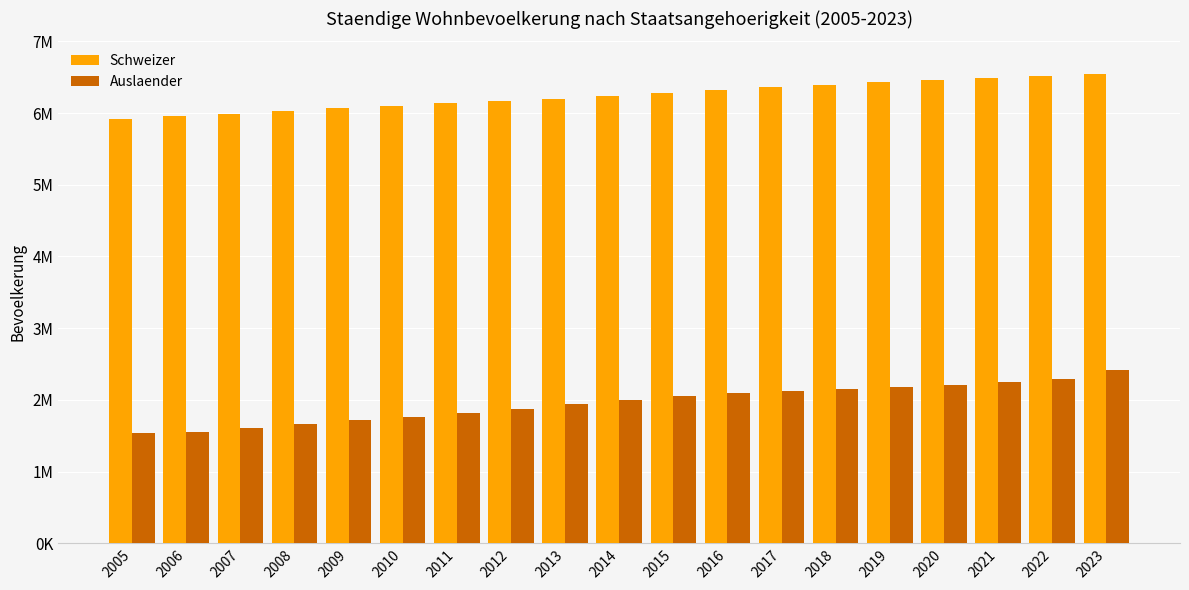

Is the value of Auslaender at 2018 greater than the value of Schweizer at 2007?

No